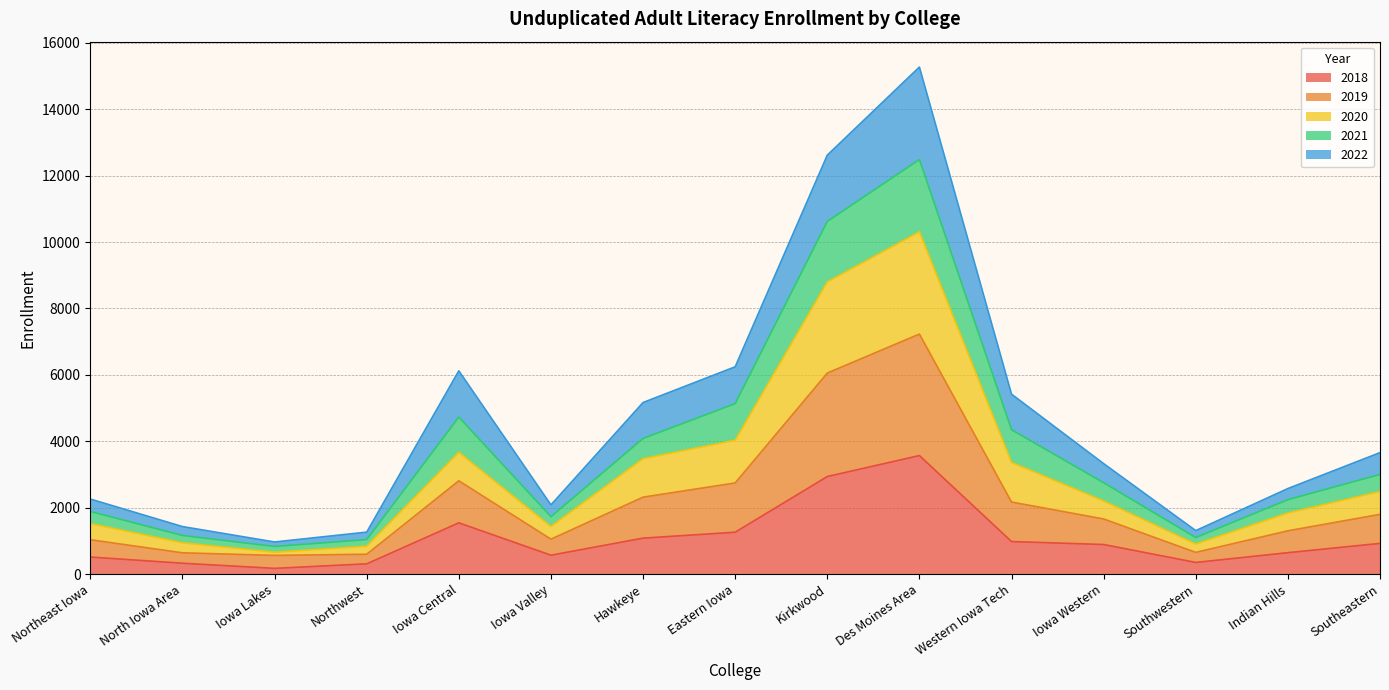

What is the total value across all series at Des Moines Area?

15272